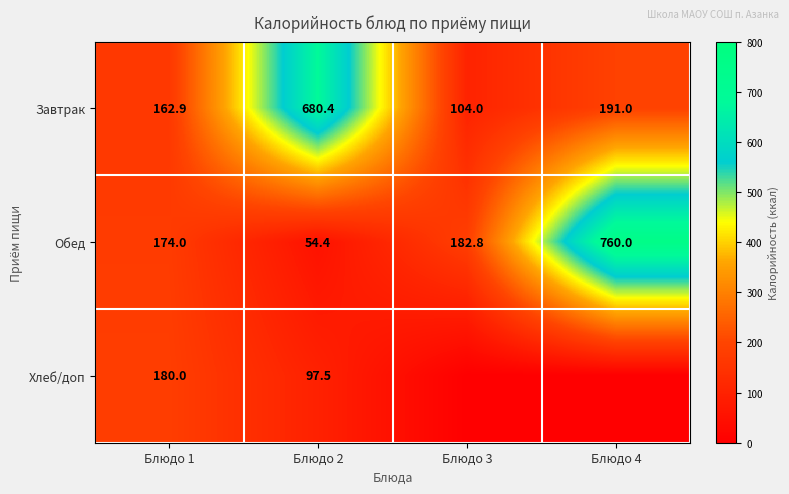

Which category has the highest value in the Обед series?

Блюдо 4